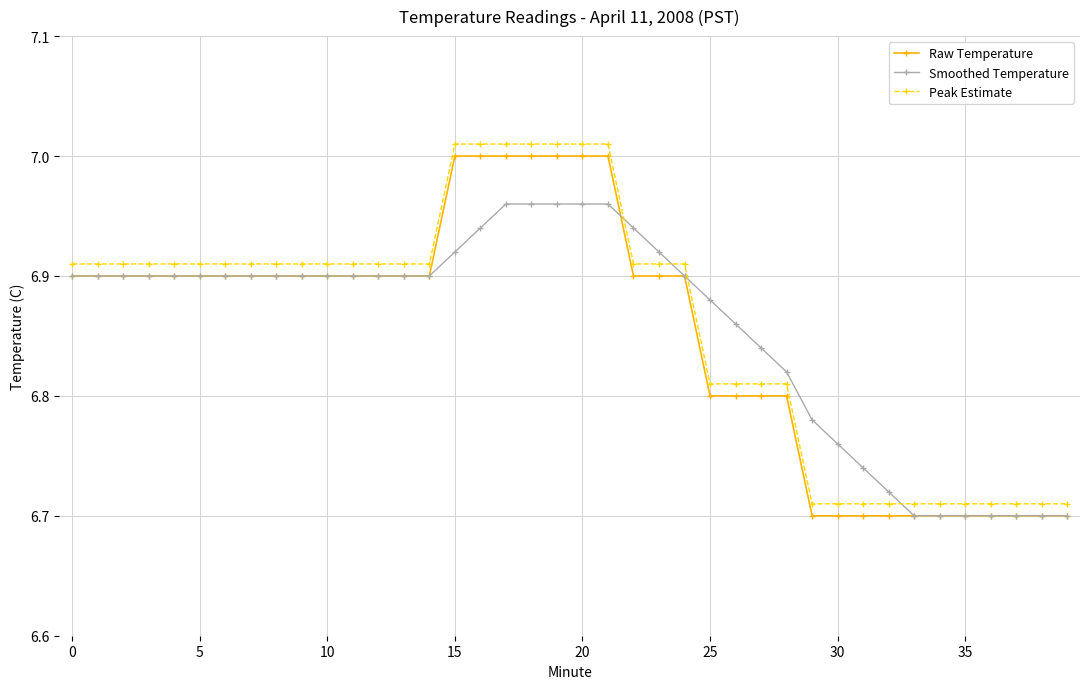

At how many categories does at least one series exceed 6?

40